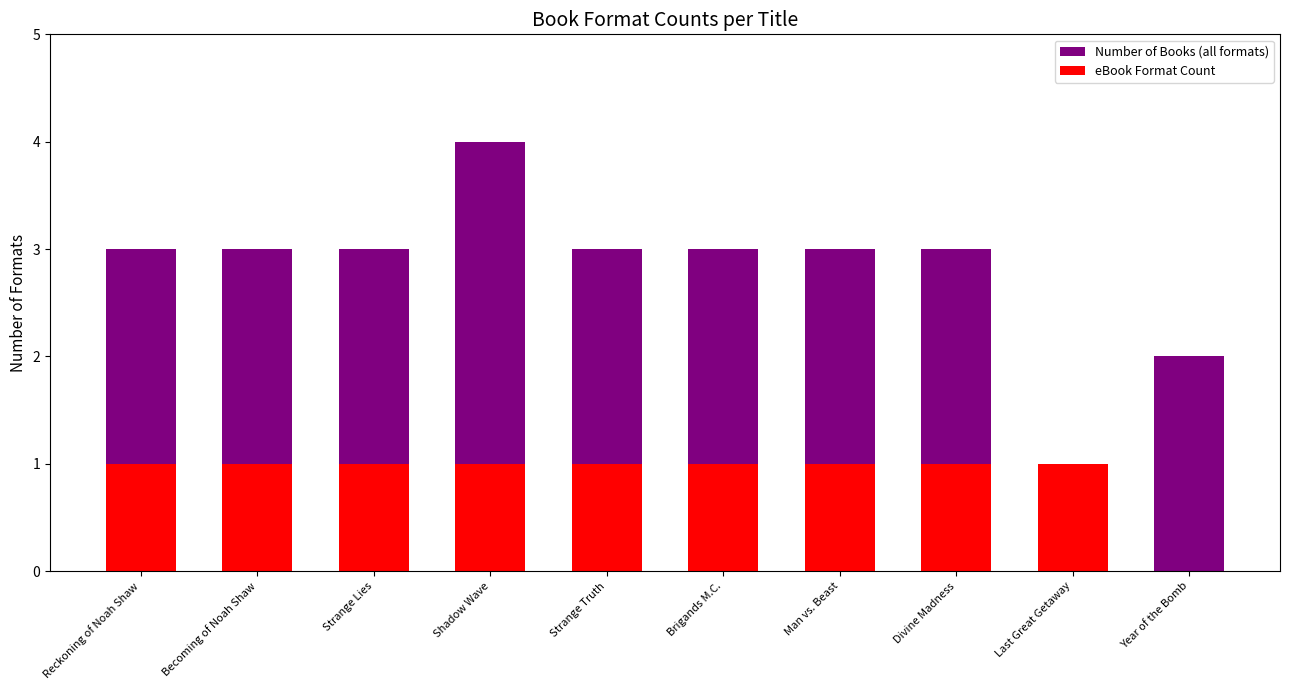

What are all the series names shown in the legend?

Number of Books (all formats), eBook Format Count